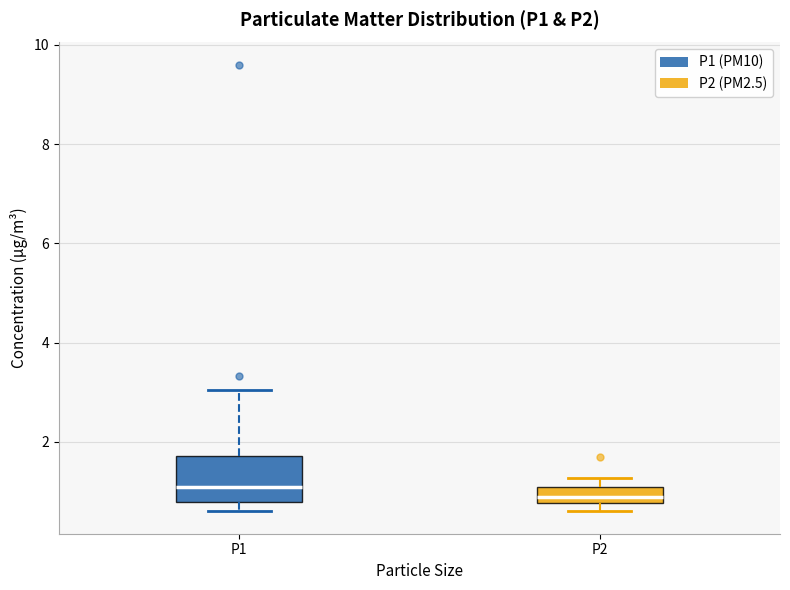

Where does the upper whisker of the box for P1 end on the y-axis? The values are not printed on the chart, so give them approximately, as read against the axis.

3.0